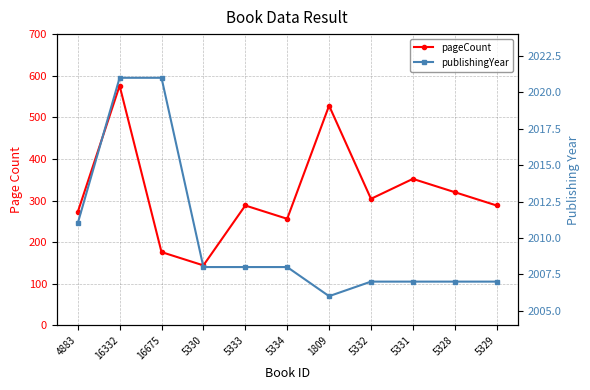

What value does the publishingYear series have at 4883, to the nearest 5?

2010